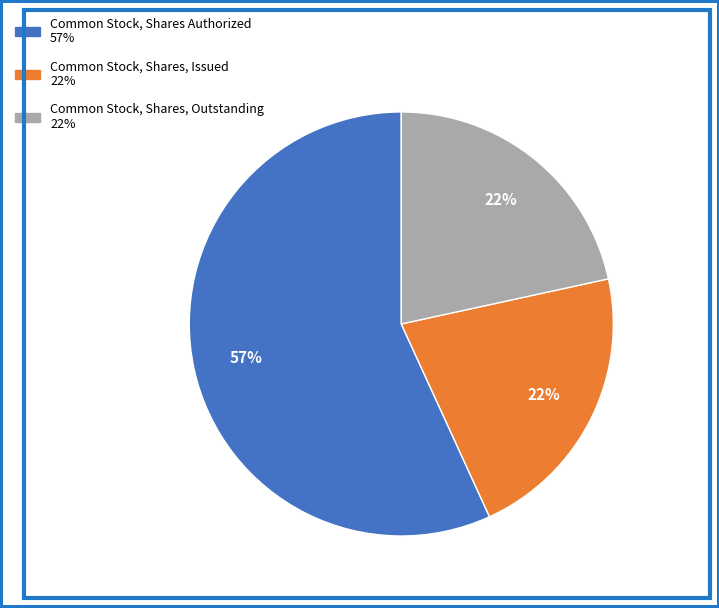

Which category has the biggest portion of the pie?

Common Stock, Shares Authorized